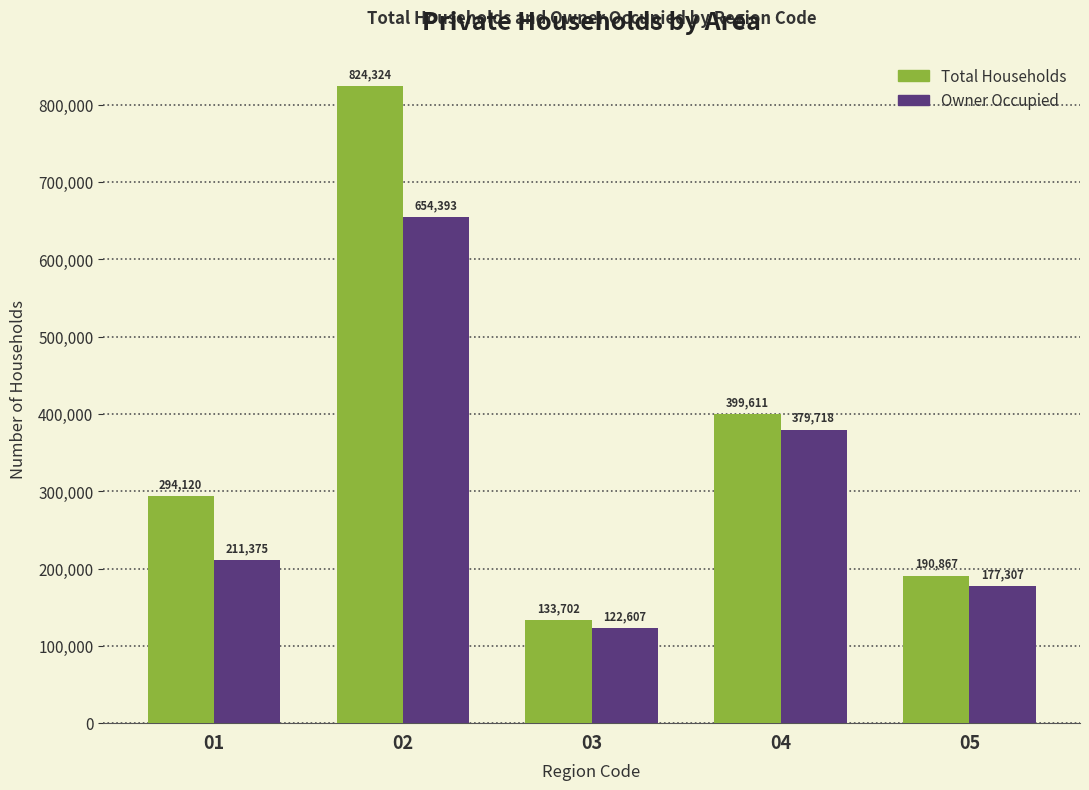

Which label corresponds to the largest value in the chart?

02